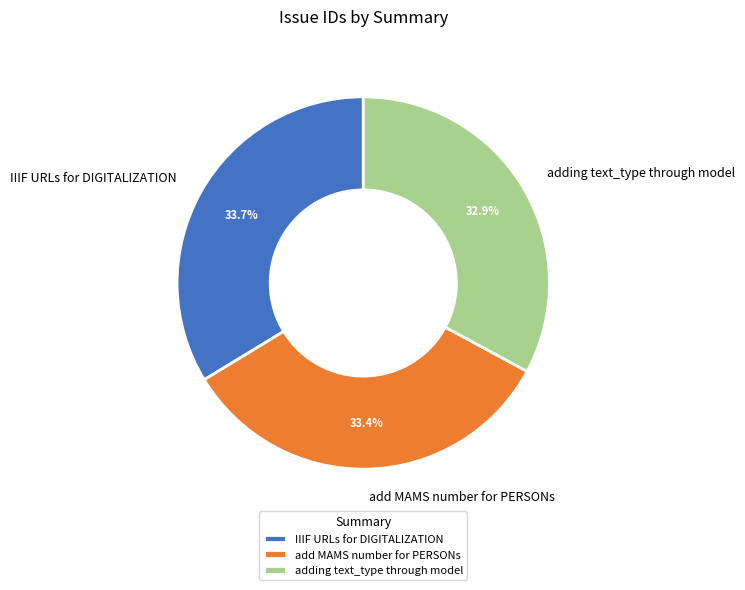

What is the ratio of the value at adding text_type through model to the value at IIIF URLs for DIGITALIZATION?

1.0